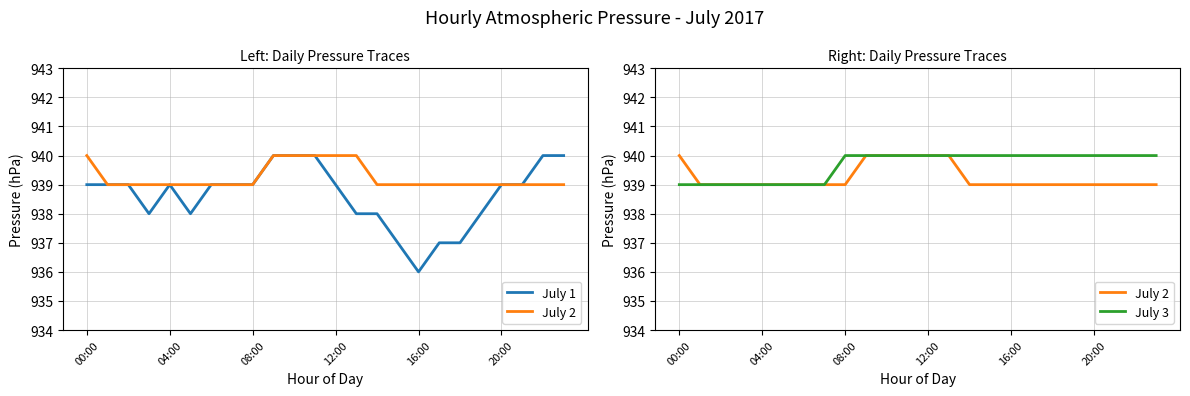

Count the July 2 values in the range 939 to 940.

24